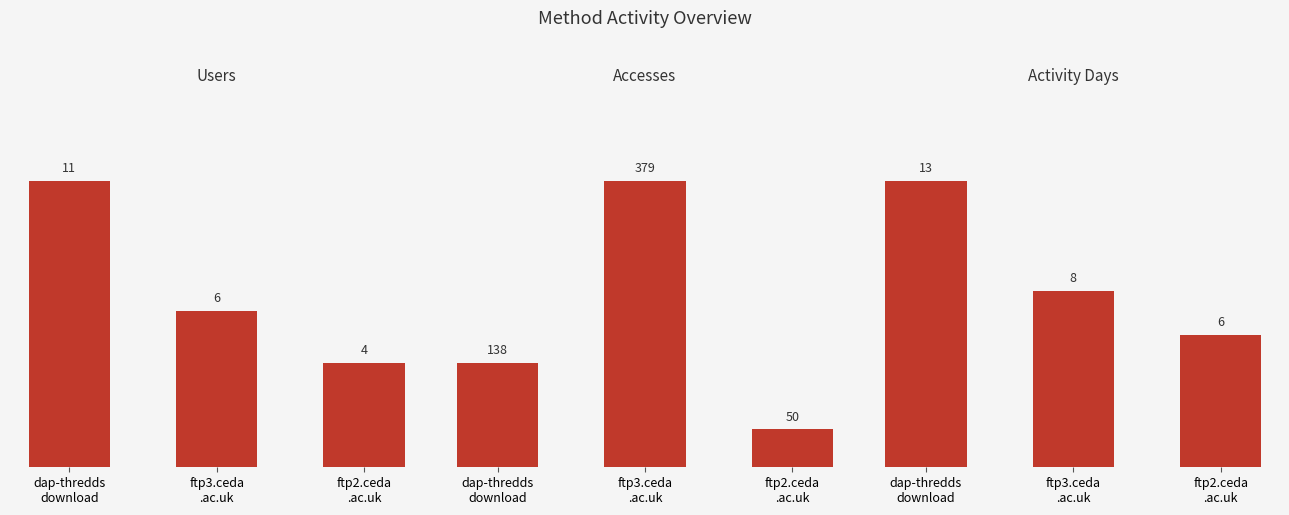

At which category is the sum across all series the highest?

ftp3.ceda
.ac.uk